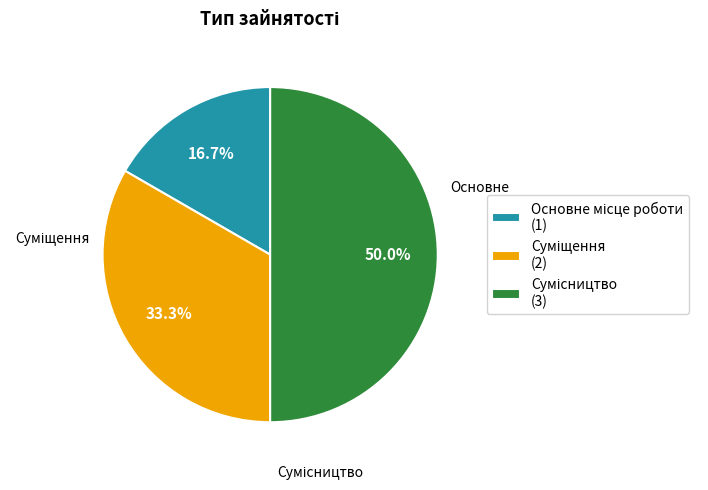

What is the ratio of the value at Сумісництво to the value at Суміщення?

1.5